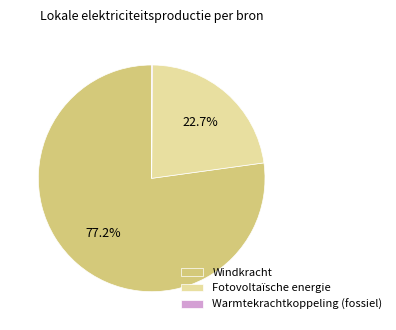

What is the majority slice?

Windkracht